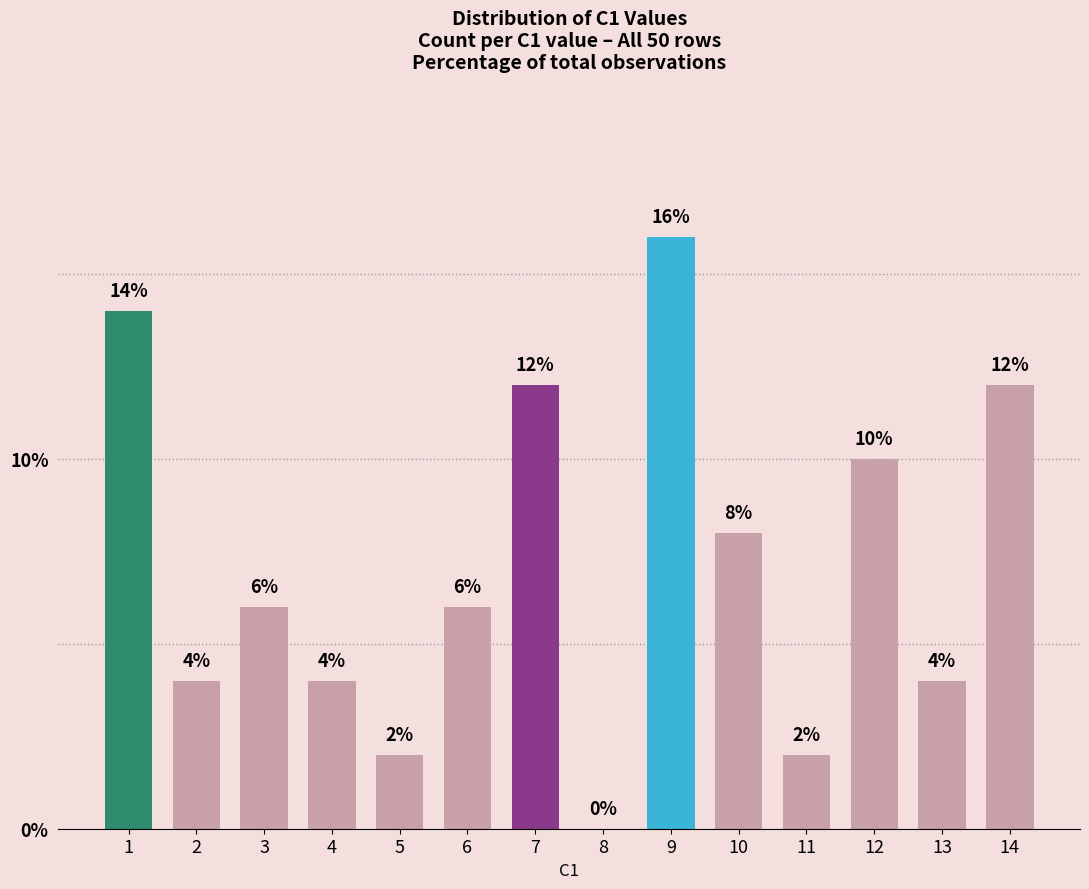

Is it true that the value at 3 is 6.0?

True